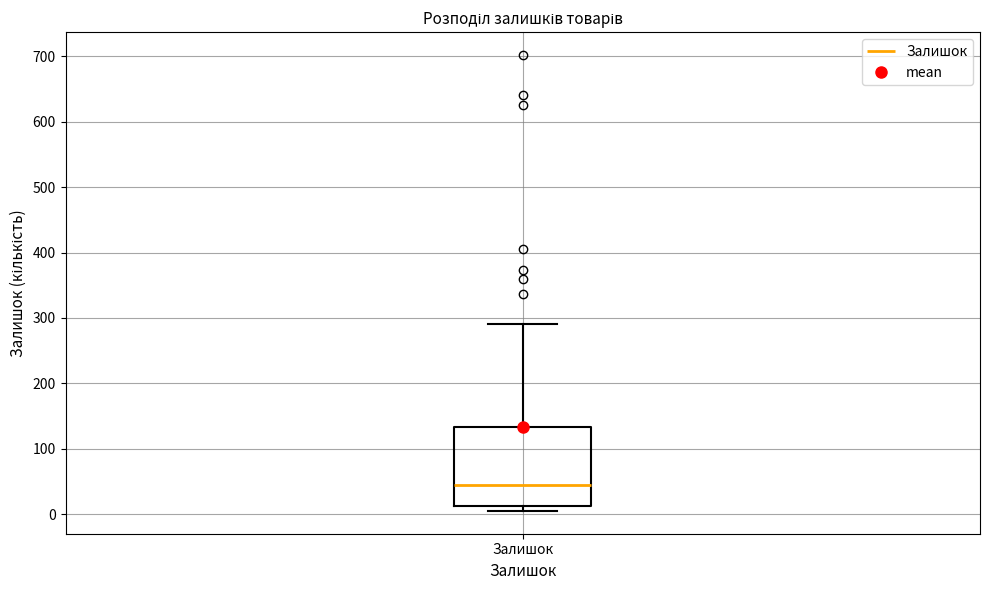

Where does the median line of the box for Залишок sit on the y-axis? The values are not printed on the chart, so give them approximately, as read against the axis.

50